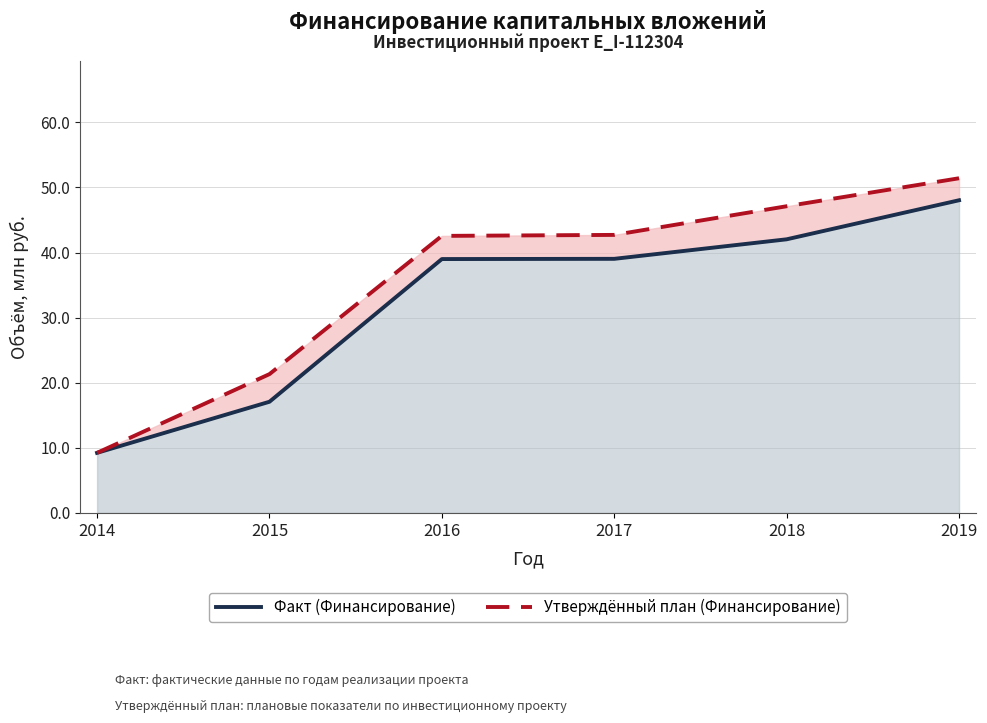

Between 2016 and 2014, which is larger?

2016